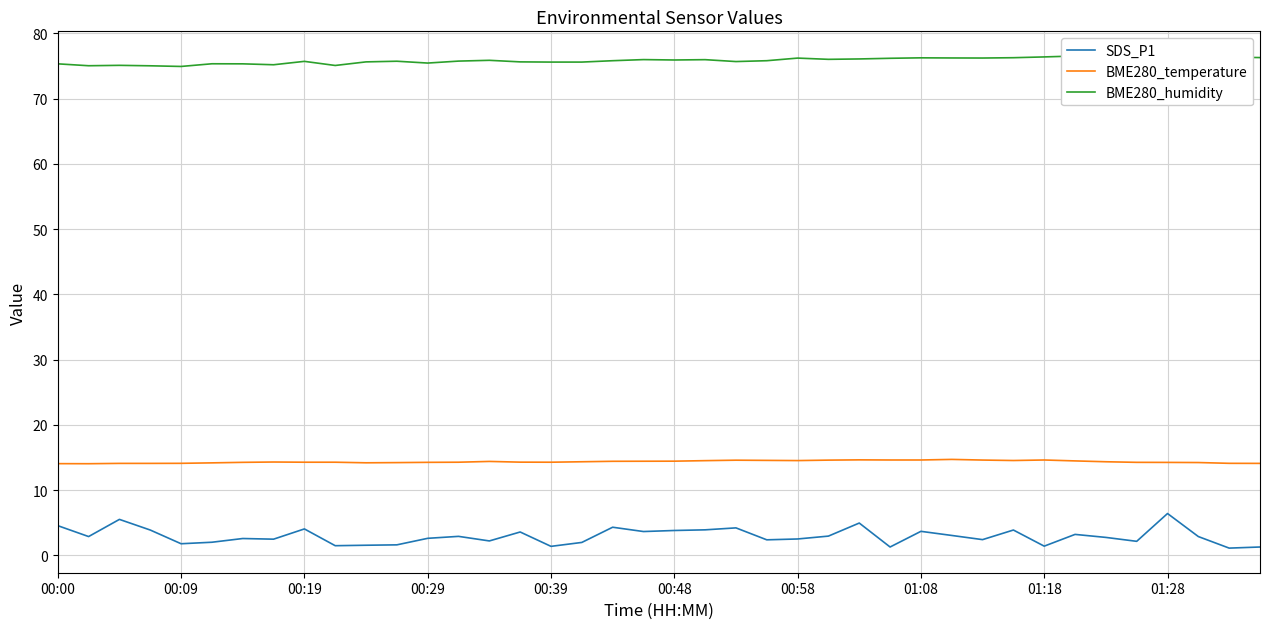

Count the number of categories in the chart.

40